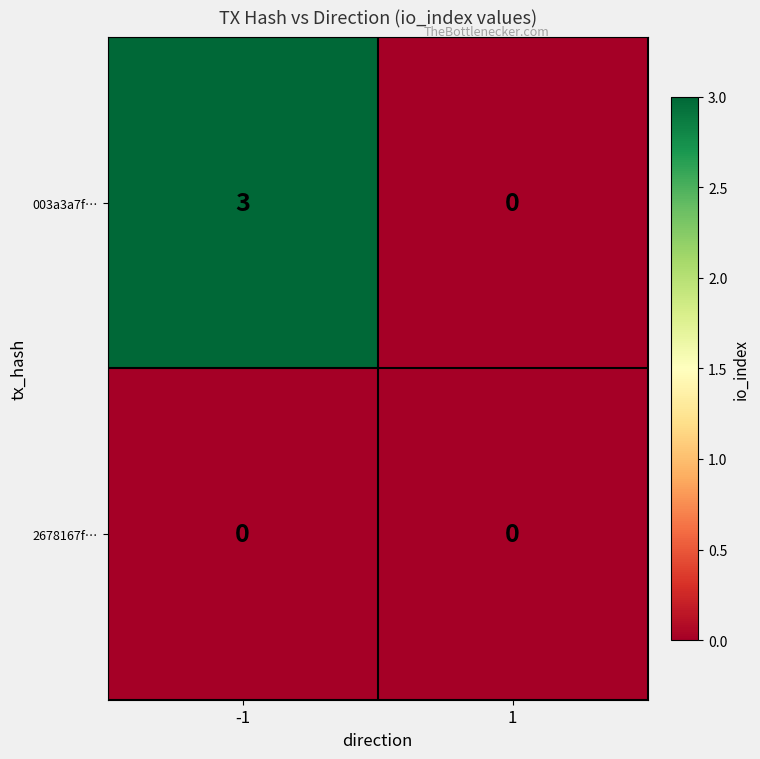

The 2678167f… series shows 0 at -1. True or false?

True